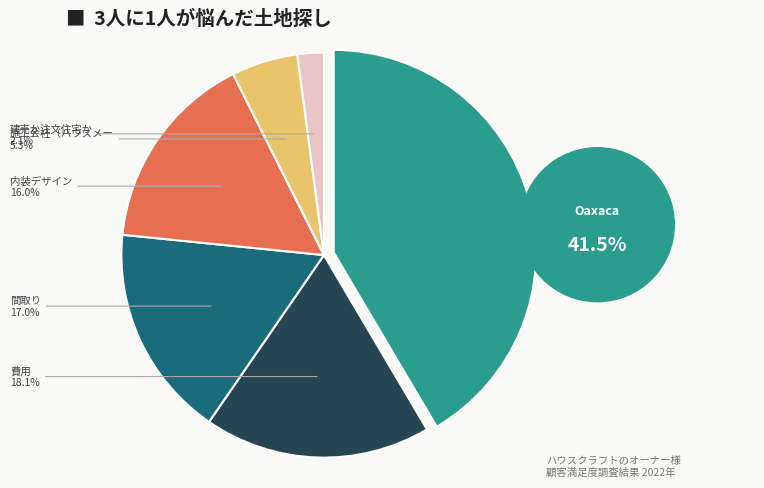

Is there any slice that represents more than half of the pie?

No